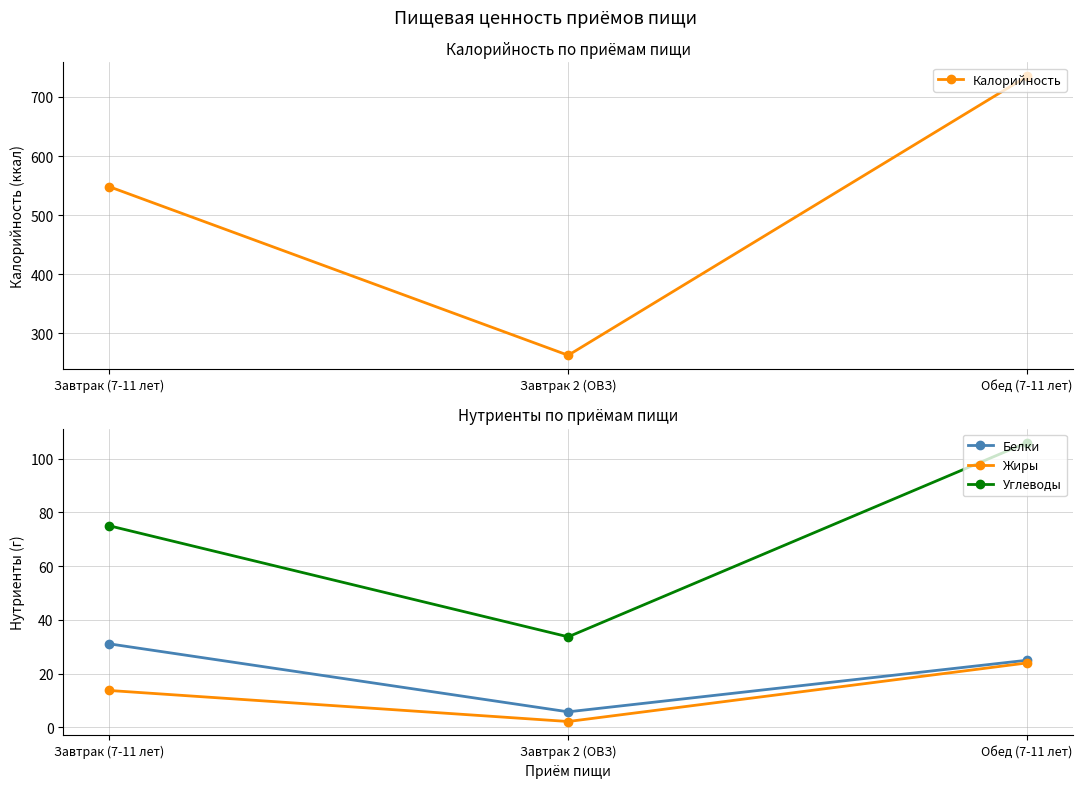

Read the Углеводы value at Завтрак 2 (ОВЗ).

33.7